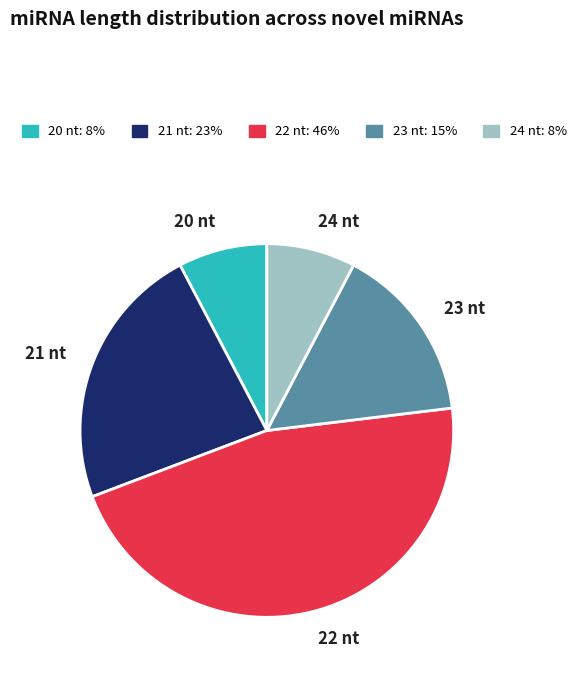

Is 24 nt the majority of the pie?

No